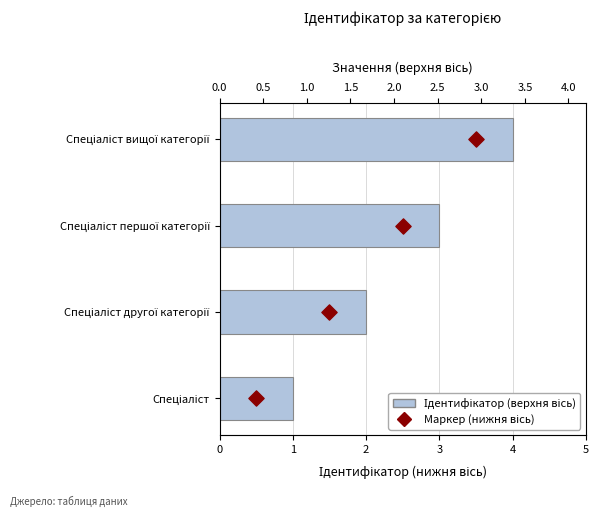

Which series has the largest Y range (max minus min)?

Ідентифікатор (верхня вісь)